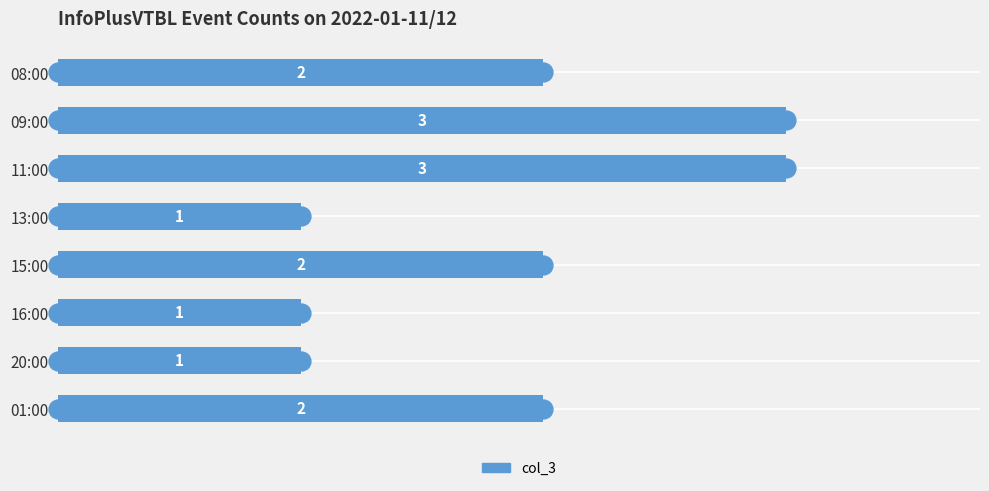

True or false: the data shows 3 at 15:00.

False